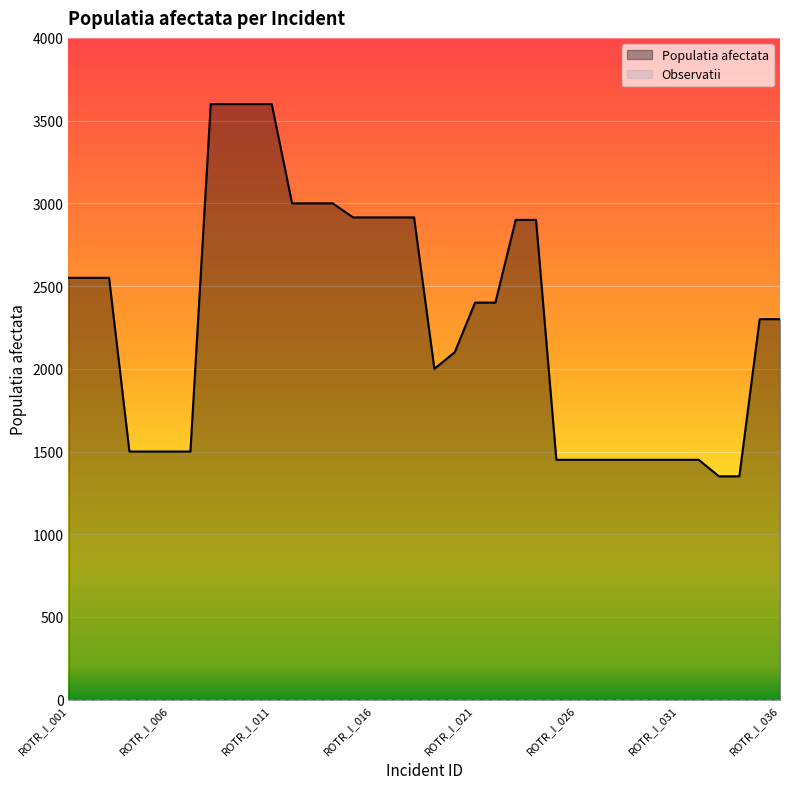

What is the approximate value at ROTR_I_012, to the nearest 100?

3000